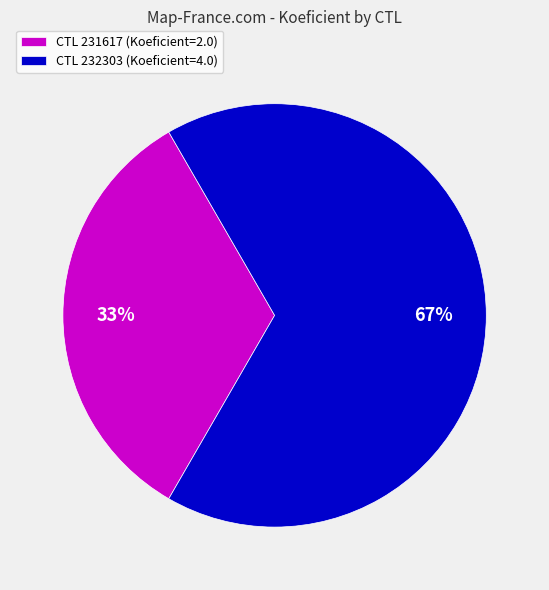

How many slices are in this pie chart?

2